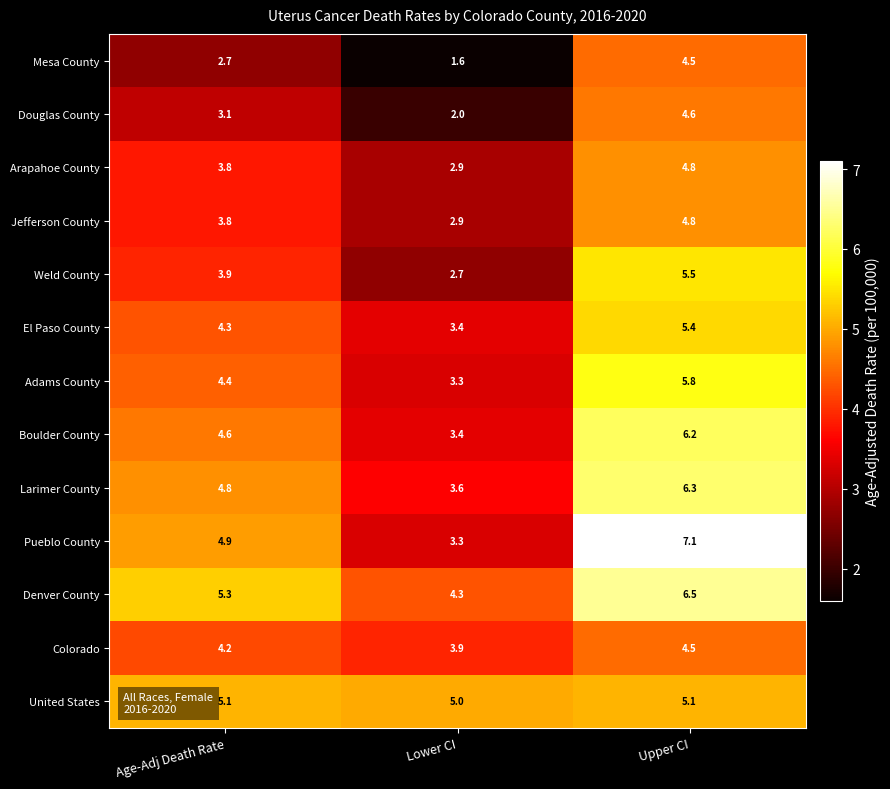

List the labels in order of Weld County value, largest first.

Upper CI, Age-Adj Death Rate, Lower CI